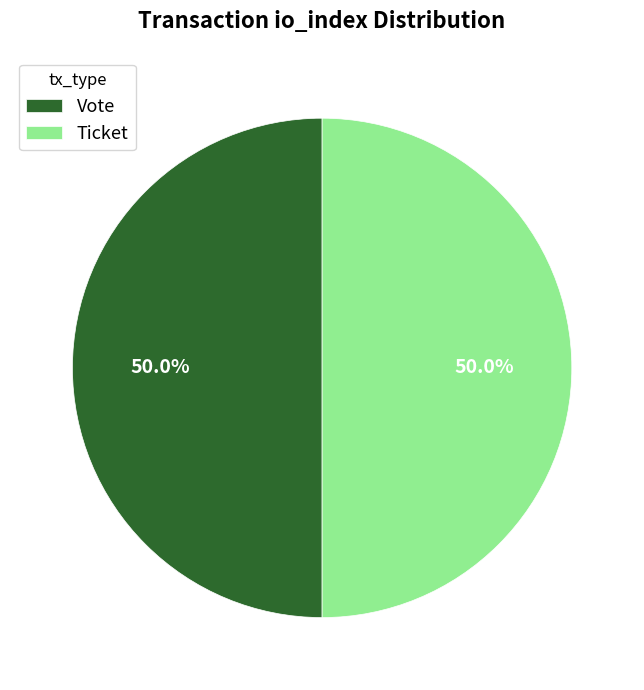

How many segments does this pie chart have?

2